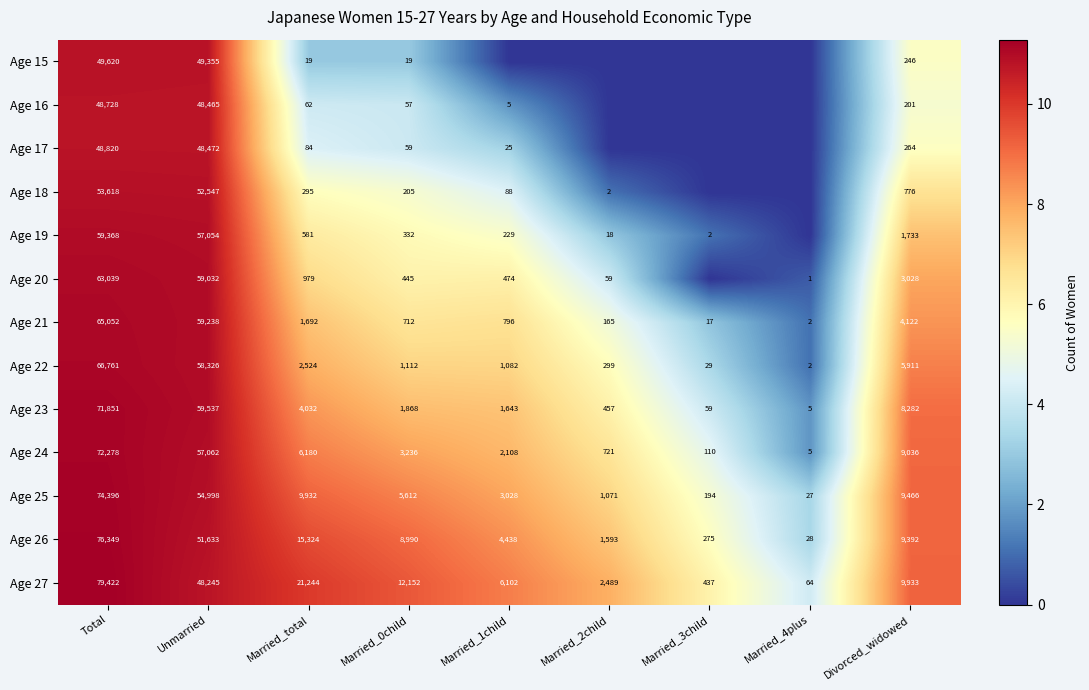

True or false: Age 15 has a value of 246 at Divorced_widowed.

True